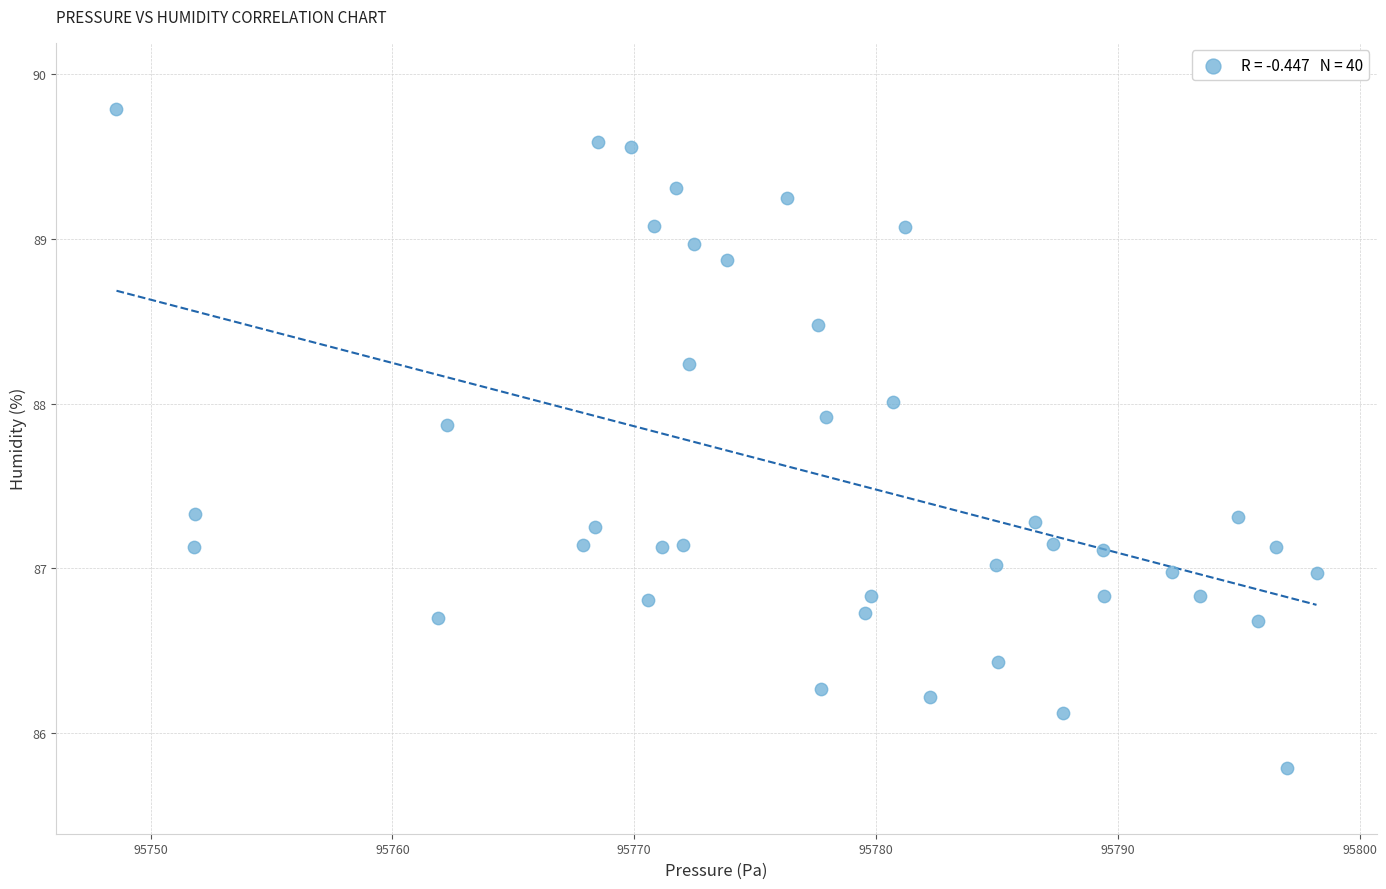

What is the range of Y values (max minus min)?

4.0